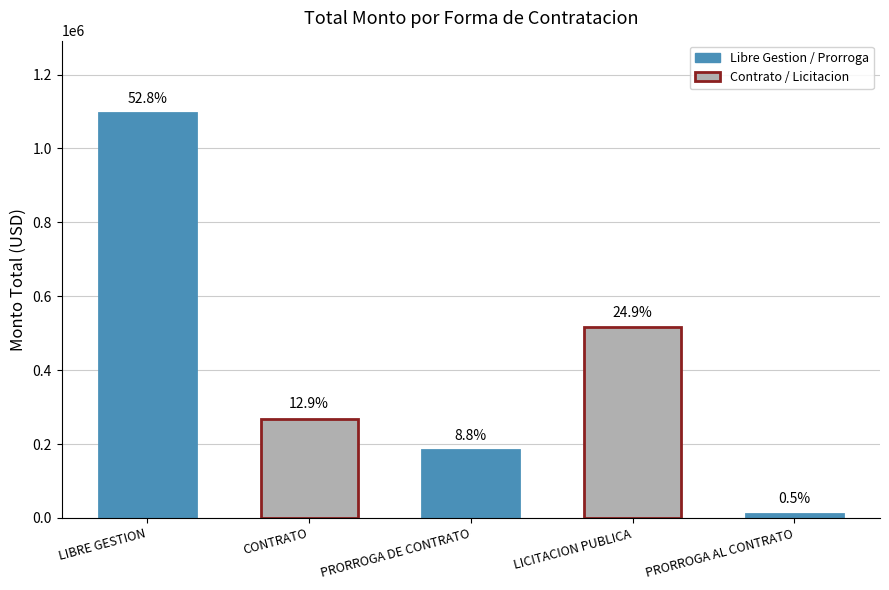

Reading left to right, transcribe all the data shown in this chart.

1094584.4	267959.8	182520.0	515513.5	10671.7